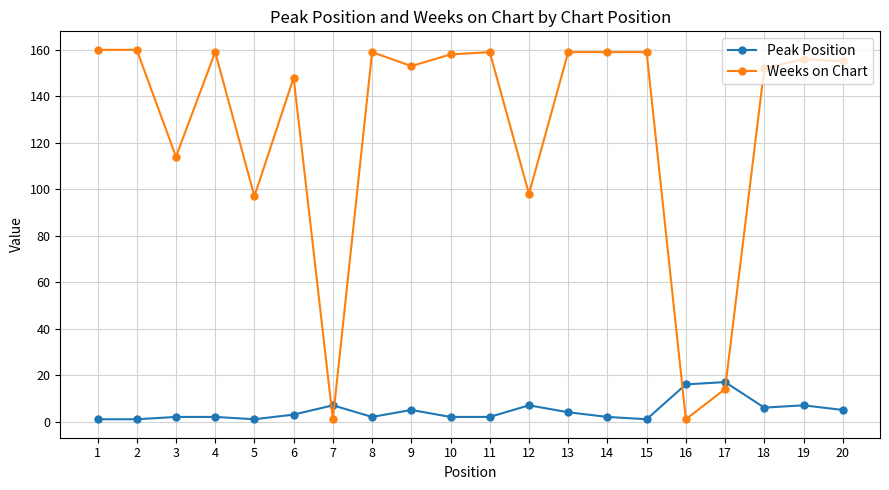

Which series ends up on top after the final intersection of Peak Position and Weeks on Chart?

Weeks on Chart